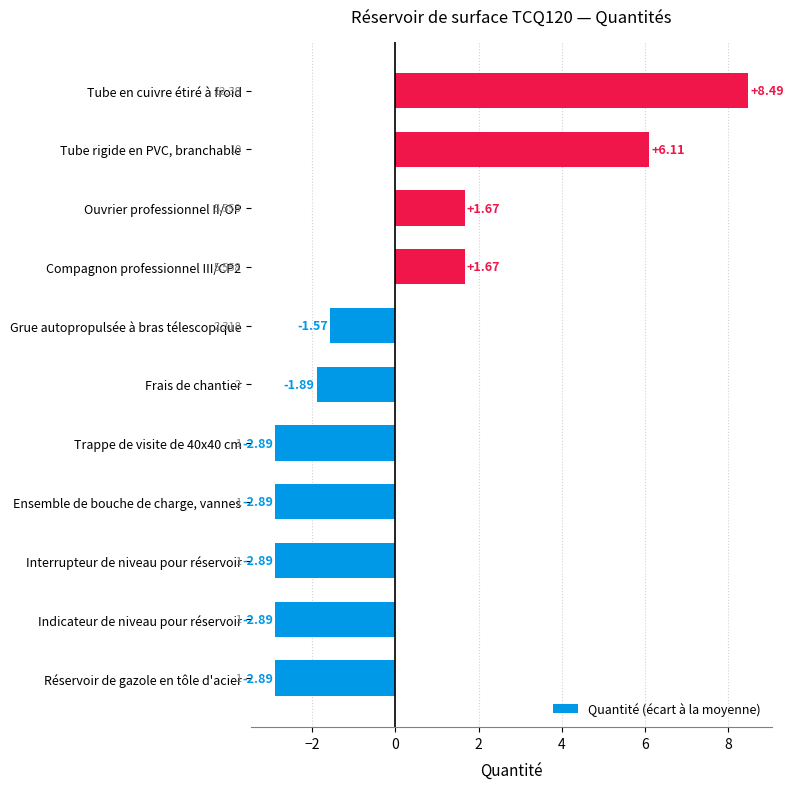

What is the difference between the maximum and minimum values?

11.4